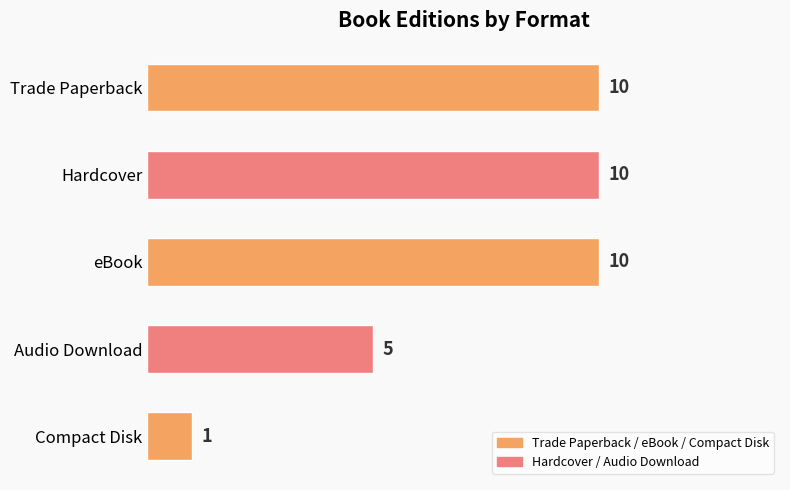

Reading top to bottom, transcribe all the data shown in this chart.

Trade Paperback=10	Hardcover=10	eBook=10	Audio Download=5	Compact Disk=1